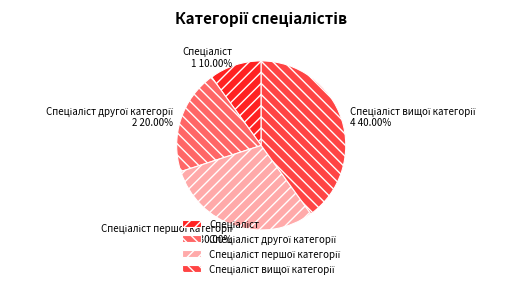

To the nearest percent, what is the average slice percentage?

25%